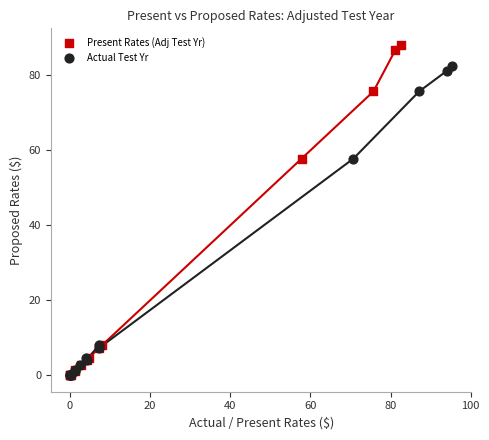

Which series reaches the maximum Y coordinate?

Present Rates (Adj Test Yr)